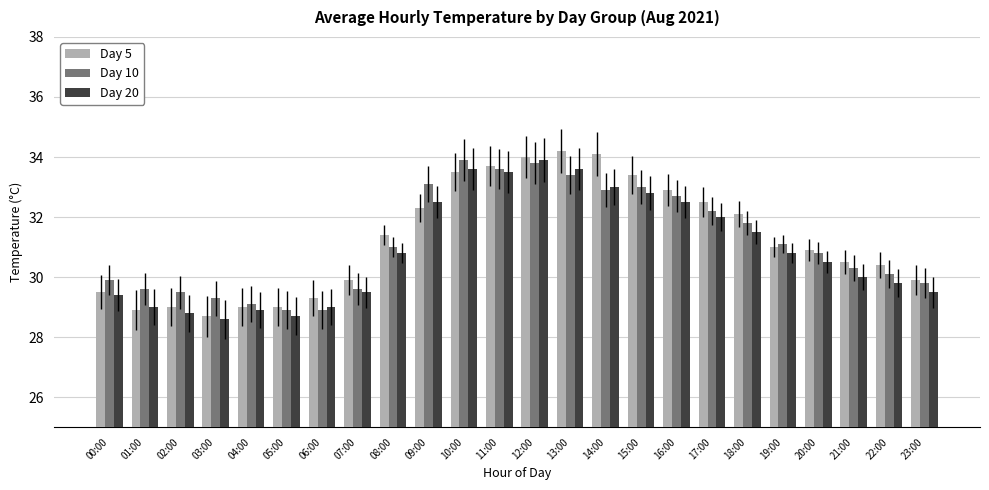

Does the chart contain any negative values?

No